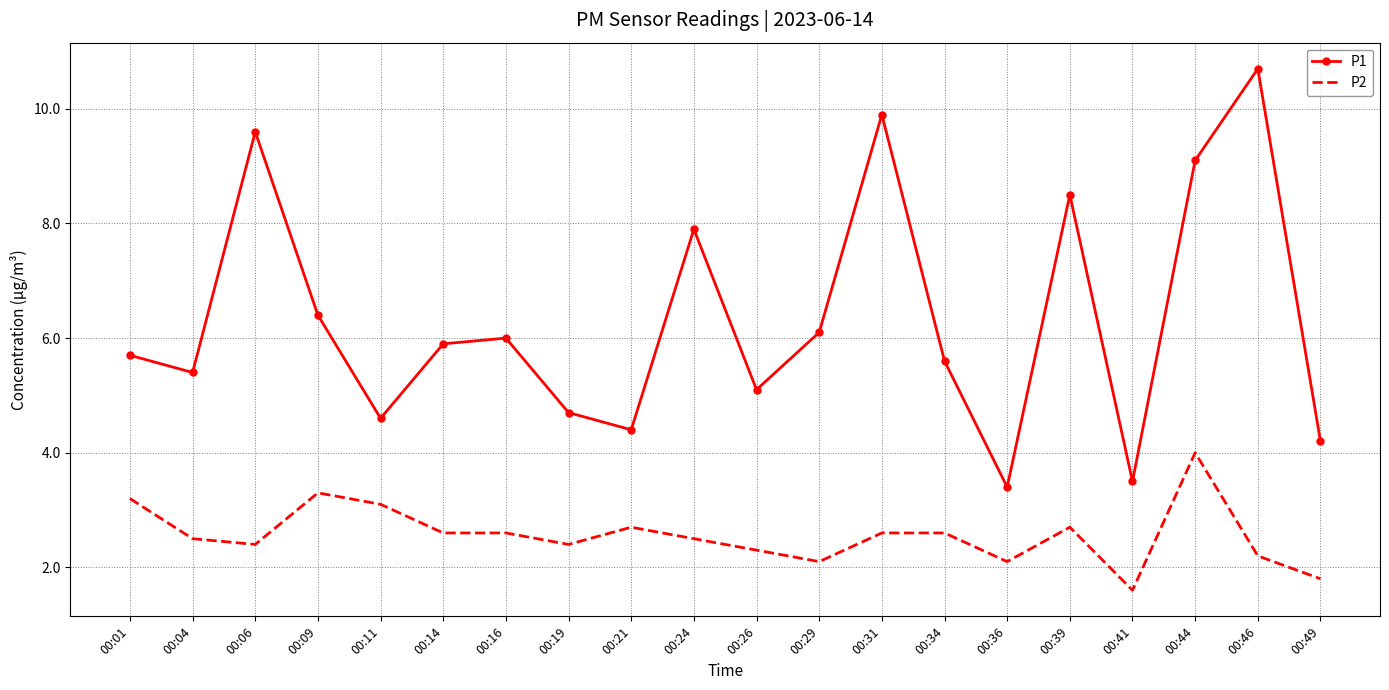

The P2 series shows 4.0 at 00:44. True or false?

True